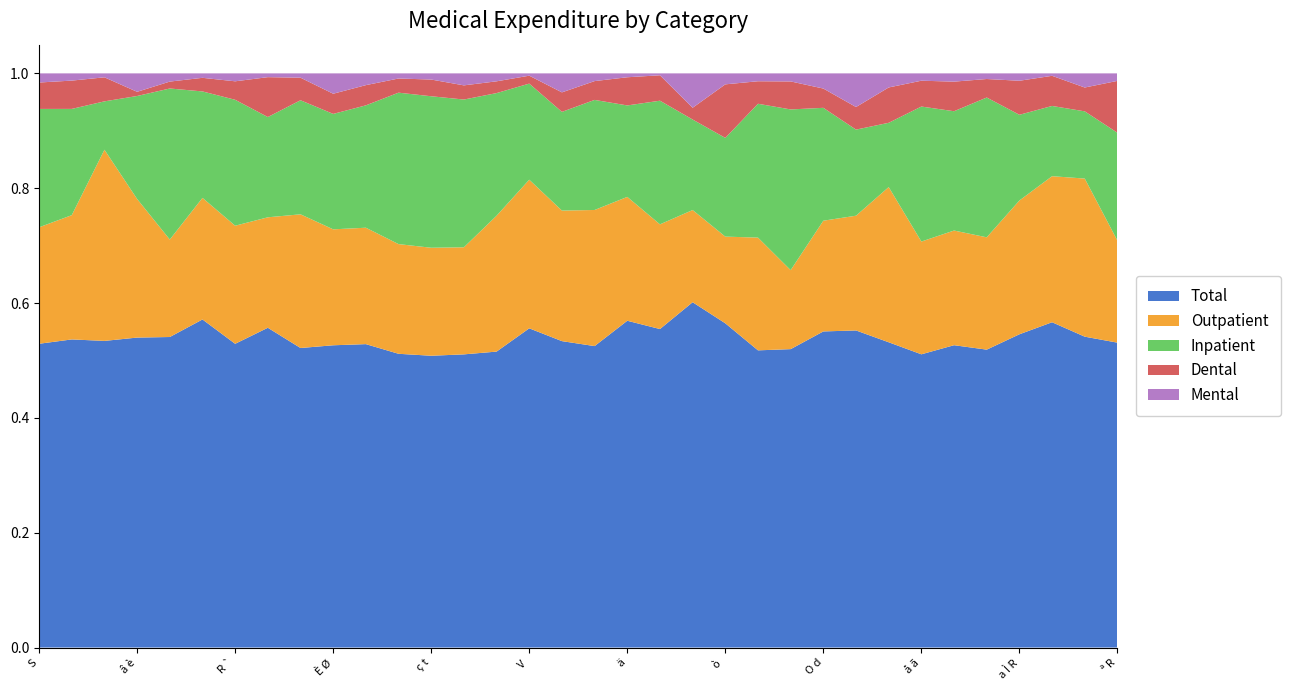

Reading left to right, extract all data points from this chart.

Total: S=572169	k C =21282	Â X=8165	â è=7399	{ é=6962	H c=6635	R `=7279	 =7016	ï é=11444	È Ø=10111	Q n=11348	é Ê=23606	ç t=20570	 =37080	_ Þ ì=26792	V =13695	x R=7082	Î ì=6646	 ä=4627	R =5010	· ì=12325	ò =11197	Ã ª=18267	¤ m=29411	O d=10644	 ê=7002	 s=9345	å ã=34687	º É=24753	Þ Ç=6503	a Ì R=6710	¹ æ=4274	 ª=5035	ª R=12105
Outpatient: S=219371	k C =8584	Â X=5091	â è=3308	{ é=2185	H c=2459	R `=2830	 =2424	ï é=5108	È Ø=3879	Q n=4354	é Ê=8815	ç t=7614	 =13546	_ Þ ì=12302	V =6377	x R=3018	Î ì=3001	 ä=1754	R =1647	· ì=3291	ò =2994	Ã ª=6930	¤ m=7787	O d=3728	 ê=2534	 s=4751	å ã=13339	º É=9389	Þ Ç=2452	a Ì R=2866	¹ æ=1919	 ª=2561	ª R=4051
Inpatient: S=222962	k C =7340	Â X=1288	â è=2459	{ é=3387	H c=2153	R `=3018	 =2200	ï é=4358	È Ø=3861	Q n=4577	é Ê=12170	ç t=10680	 =18687	_ Þ ì=11102	V =4123	x R=2281	Î ì=2427	 ä=1295	R =1945	· ì=3231	ò =3410	Ã ª=8227	¤ m=15840	O d=3801	 ê=1901	 s=1968	å ã=15971	º É=9769	Þ Ç=3052	a Ì R=1836	¹ æ=923	 ª=1089	ª R=4283
Dental: S=49755	k C =1955	Â X=640	â è=100	{ é=155	H c=275	R `=443	 =875	ï é=862	È Ø=675	Q n=756	é Ê=1139	ç t=1178	 =1792	_ Þ ì=1066	V =340	x R=451	Î ì=415	 ä=399	R =400	· ì=420	ò =1849	Ã ª=1384	¤ m=2760	O d=649	 ê=499	 s=1082	å ã=3057	º É=2423	Þ Ç=404	a Ì R=729	¹ æ=396	 ª=386	ª R=2060
Mental: S=17212	k C =499	Â X=105	â è=440	{ é=184	H c=90	R `=190	 =83	ï é=165	È Ø=681	Q n=440	é Ê=412	ç t=435	 =1517	_ Þ ì=719	V =99	x R=439	Î ì=170	 ä=55	R =30	· ì=1227	ò =379	Ã ª=484	¤ m=794	O d=511	 ê=743	 s=431	å ã=867	º É=676	Þ Ç=123	a Ì R=158	¹ æ=32	 ª=229	ª R=298